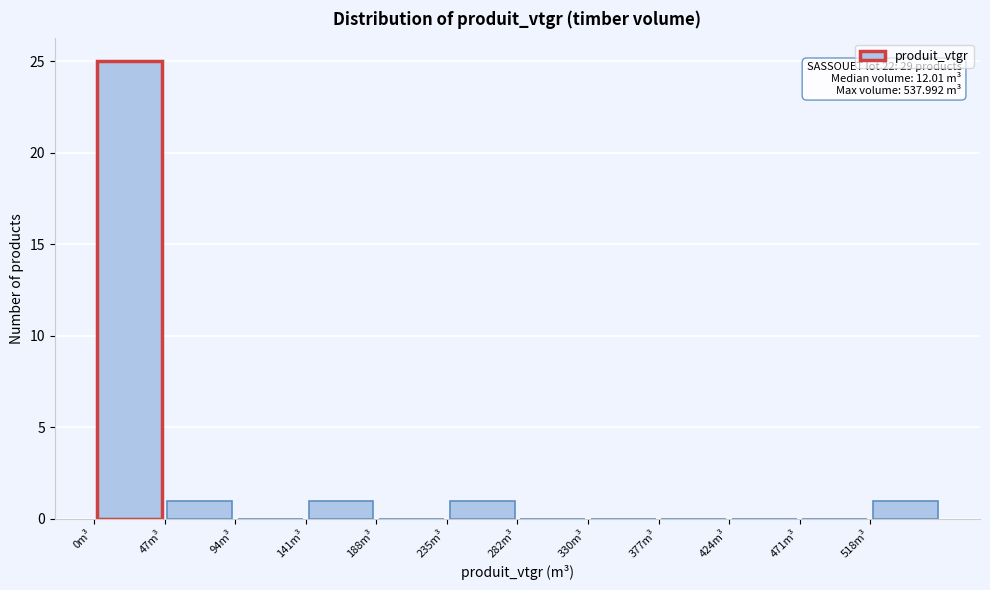

Over which range of the x-axis is the bar tallest?

0 to 45